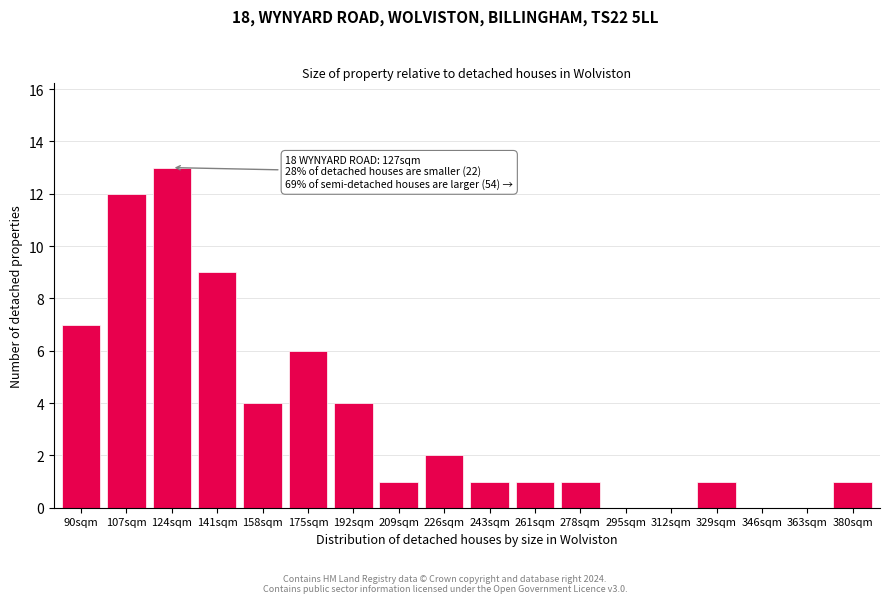

Reading left to right, transcribe all the data shown in this chart.

90sqm=7	107sqm=12	124sqm=13	141sqm=9	158sqm=4	175sqm=6	192sqm=4	209sqm=1	226sqm=2	243sqm=1	261sqm=1	278sqm=1	295sqm=0	312sqm=0	329sqm=1	346sqm=0	363sqm=0	380sqm=1